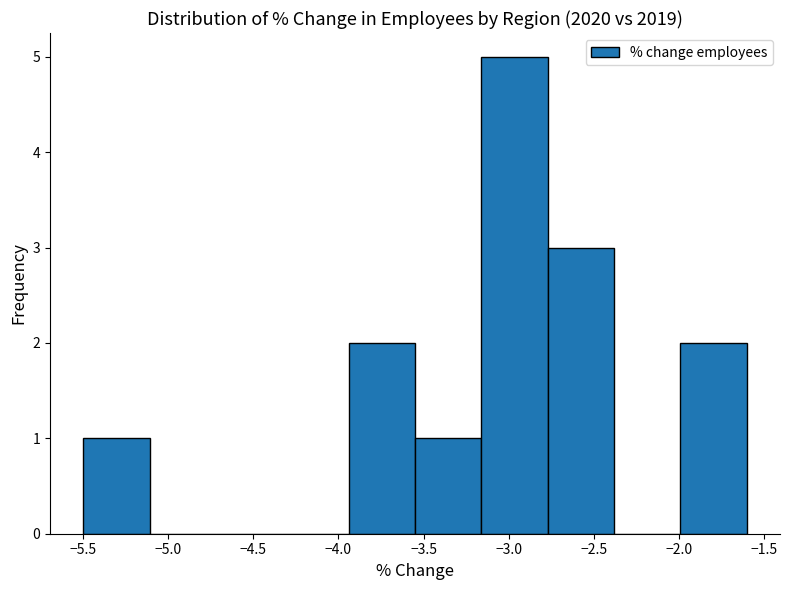

Reading left to right, list every bar in this chart as the range it spans on the x-axis followed by its height. Neither the bar edges nor the heights are printed on the chart, so give them approximately, as read against the axes.

-5.50 to -5.11: 1
-5.11 to -4.72: 0
-4.72 to -4.33: 0
-4.33 to -3.94: 0
-3.94 to -3.55: 2
-3.55 to -3.16: 1
-3.16 to -2.77: 5
-2.77 to -2.38: 3
-2.38 to -1.99: 0
-1.99 to -1.60: 2